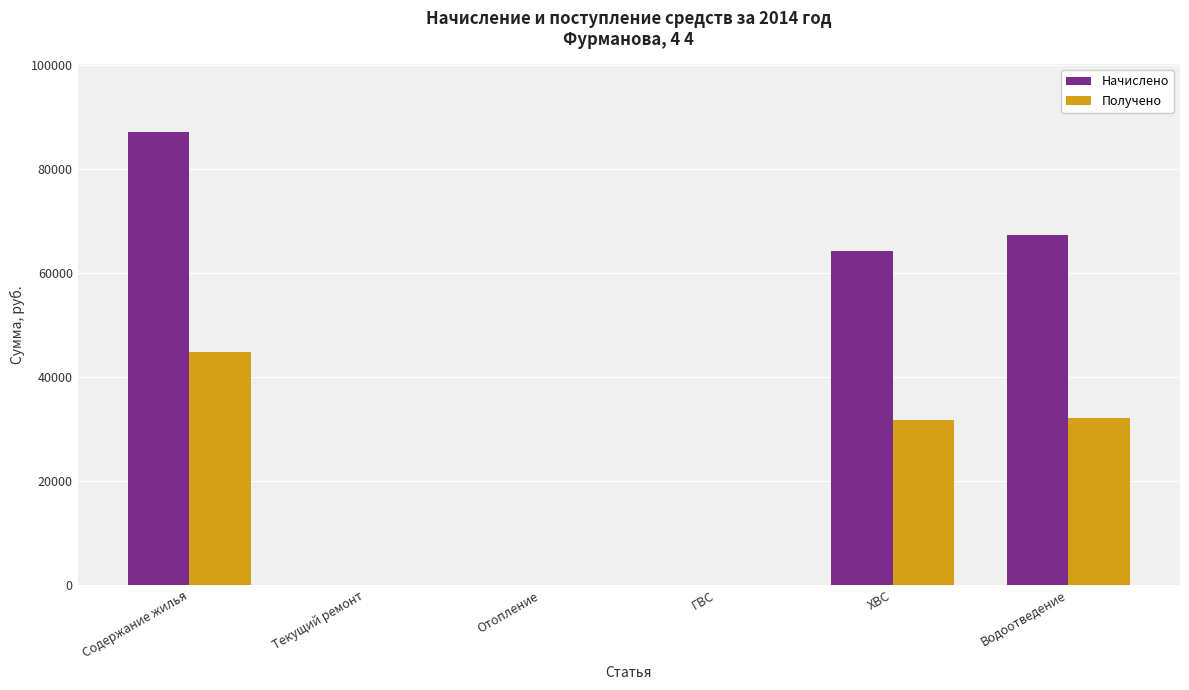

Which category has the highest value in the Начислено series?

Содержание жилья